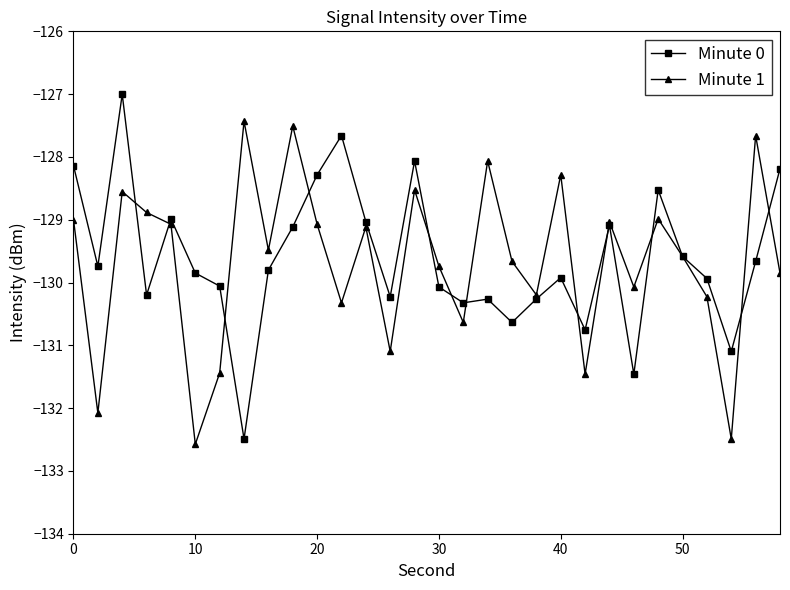

What is the greatest value displayed?

-127.0